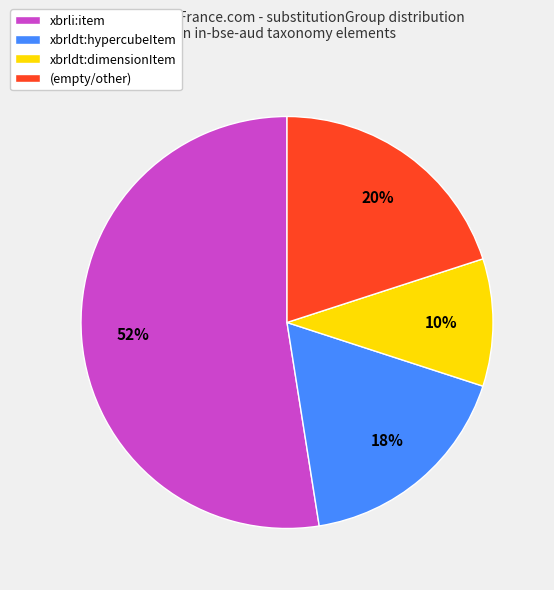

To the nearest percent, what portion does xbrldt:dimensionItem represent?

10%